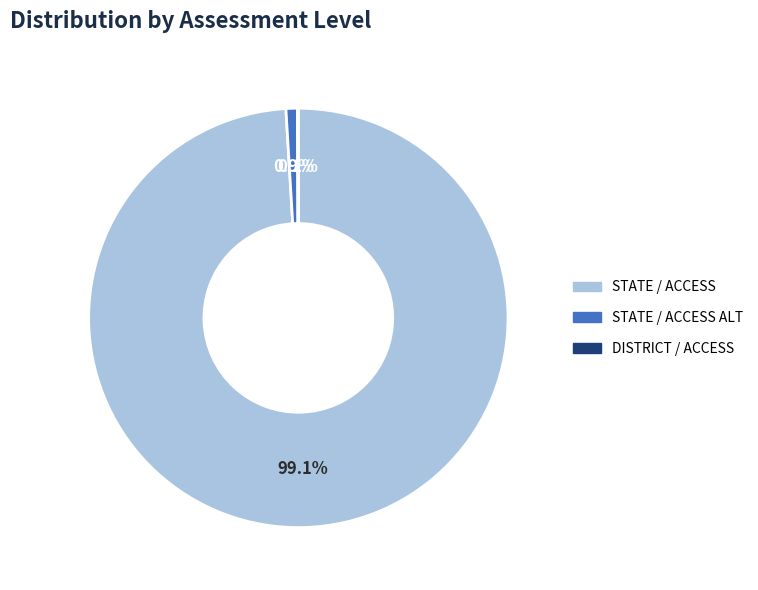

Does any single category account for the majority?

Yes